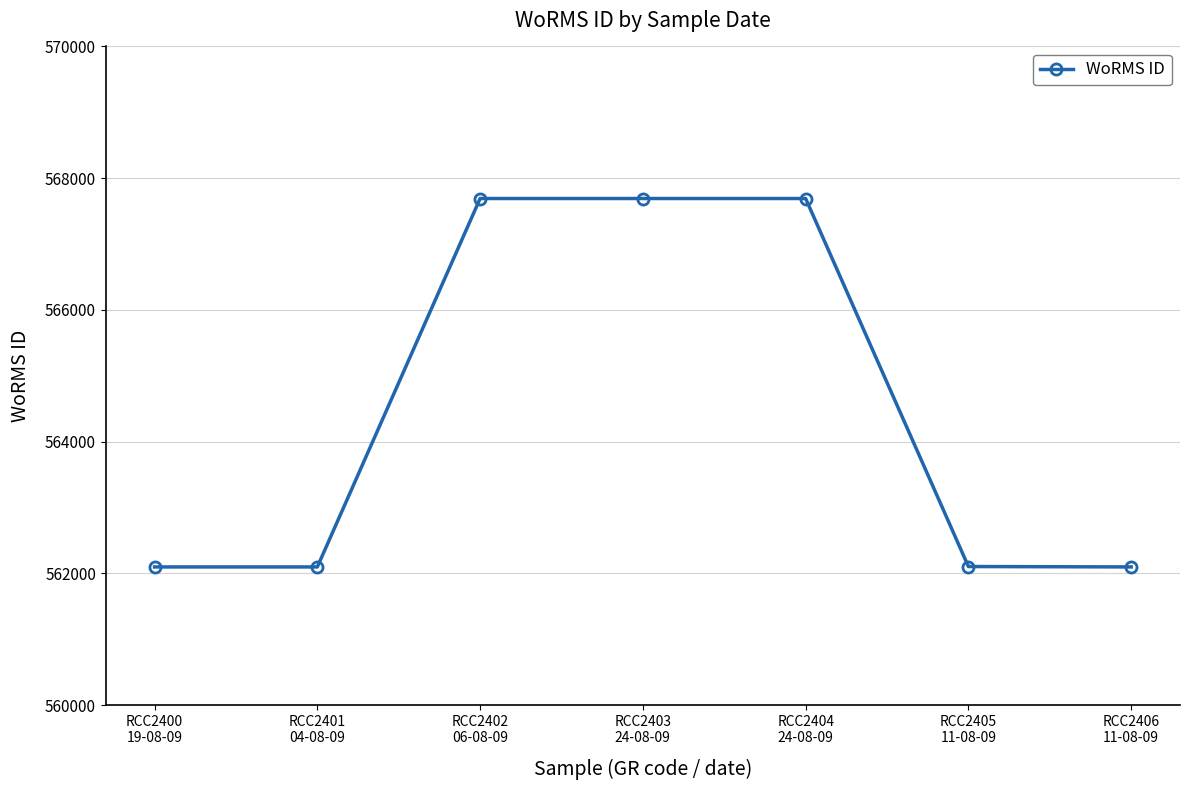

What is the change in value from RCC2401
04-08-09 to RCC2403
24-08-09?

+5594